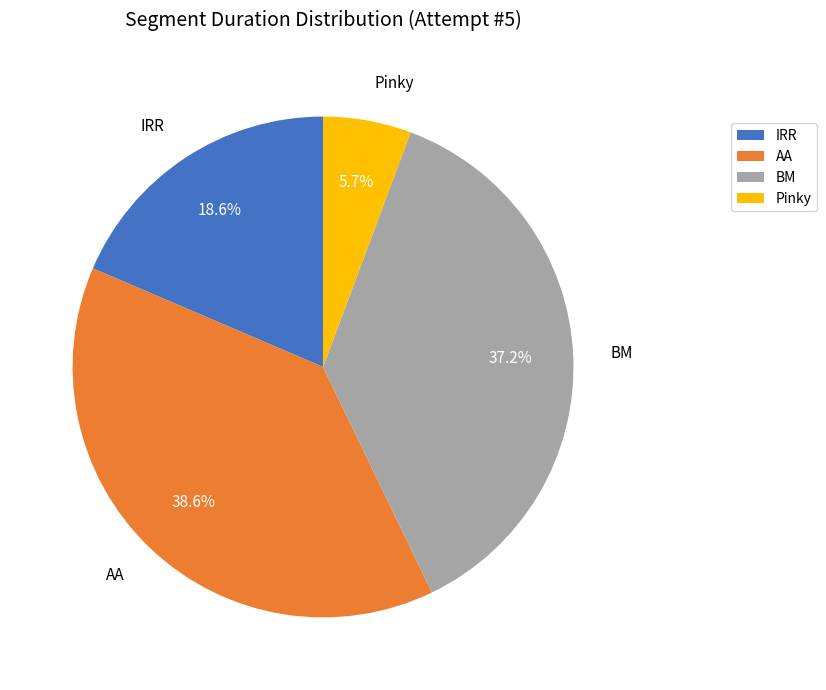

Between IRR and AA, which is larger?

AA